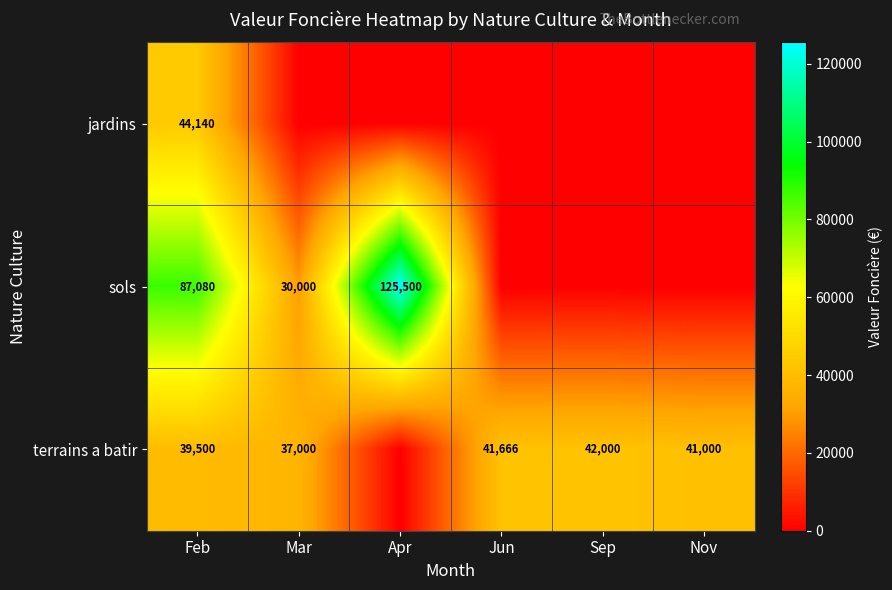

How many series are shown in this chart?

3